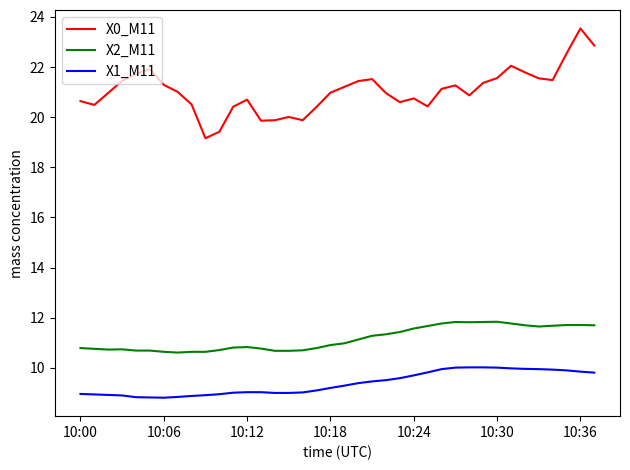

List the series in order of their overall mean, lowest first.

X1_M11, X2_M11, X0_M11